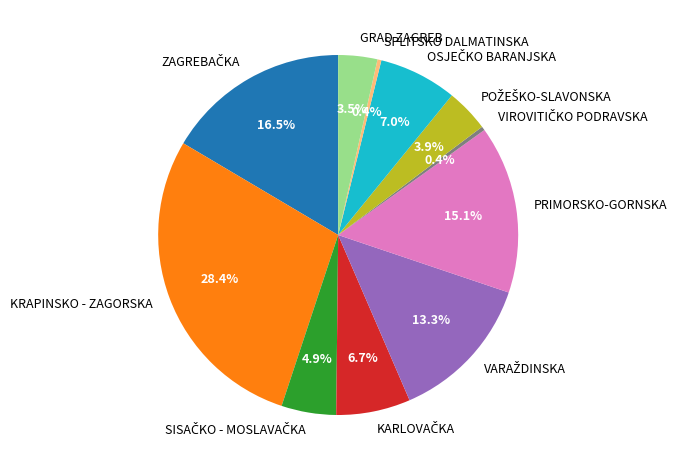

Which category has the biggest portion of the pie?

KRAPINSKO - ZAGORSKA